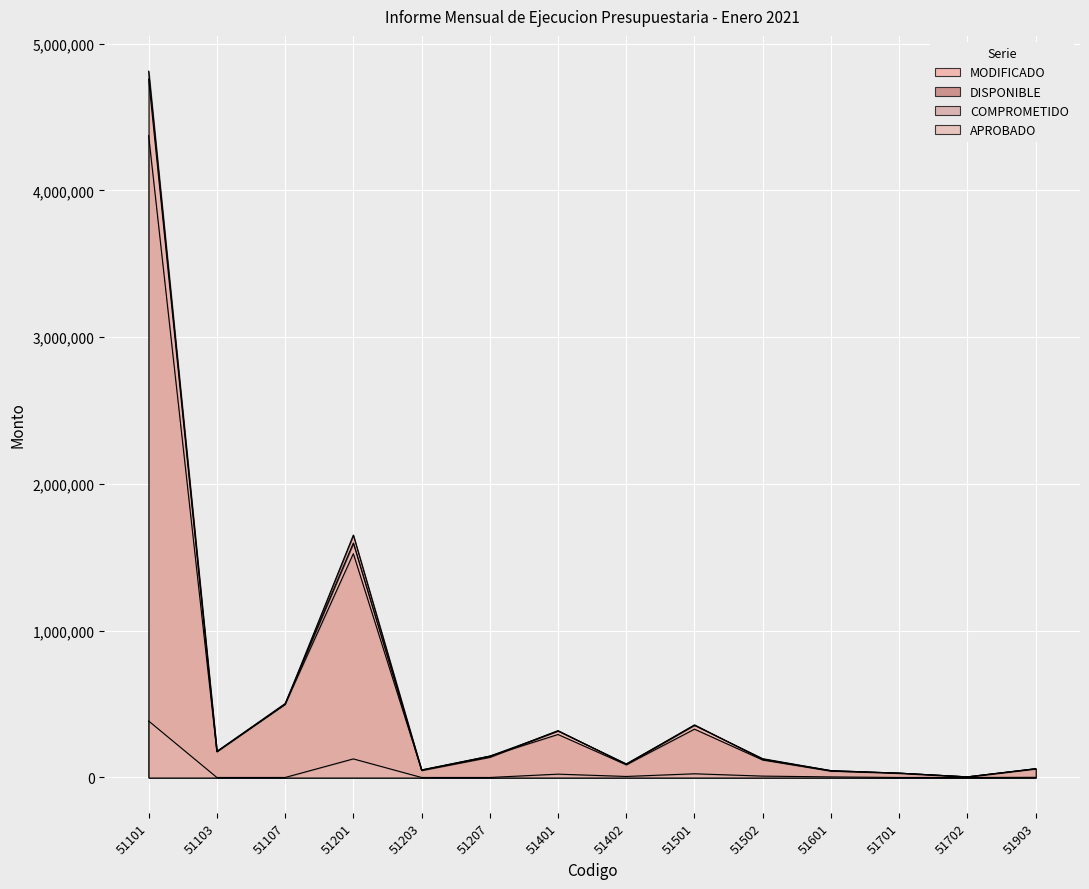

True or false: DISPONIBLE and COMPROMETIDO intersect in this chart.

False